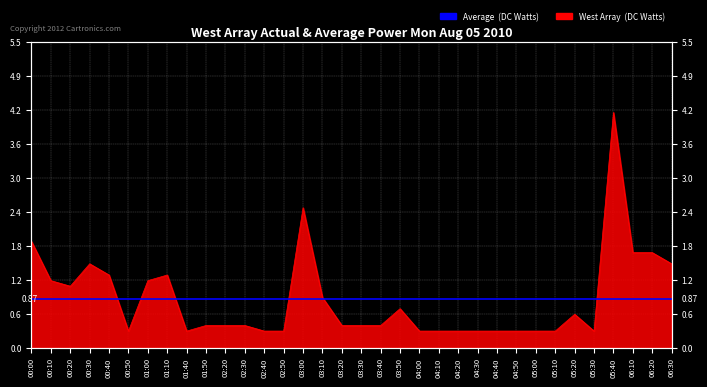

At which category does the data reach its first local peak?

00:30